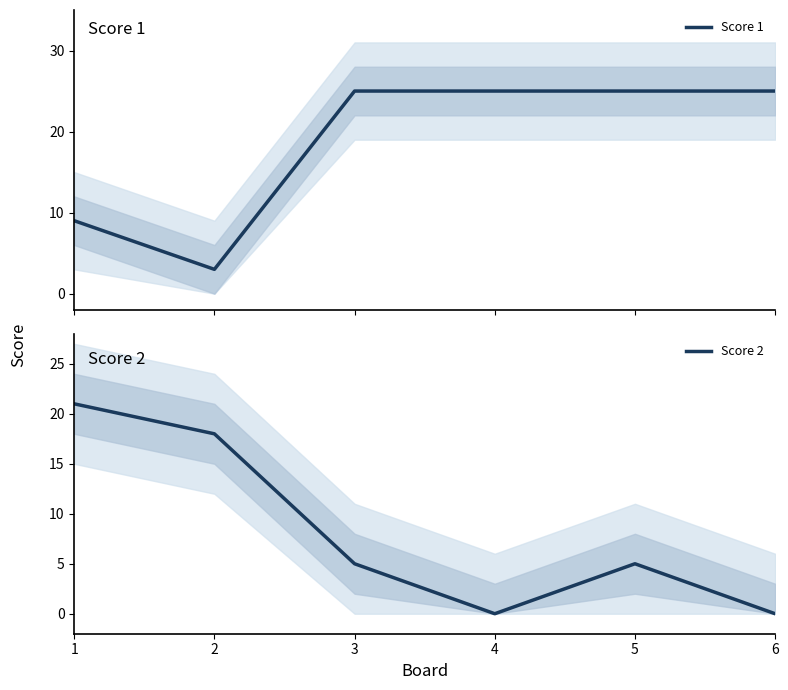

Where is the first local minimum for Score 2?

4